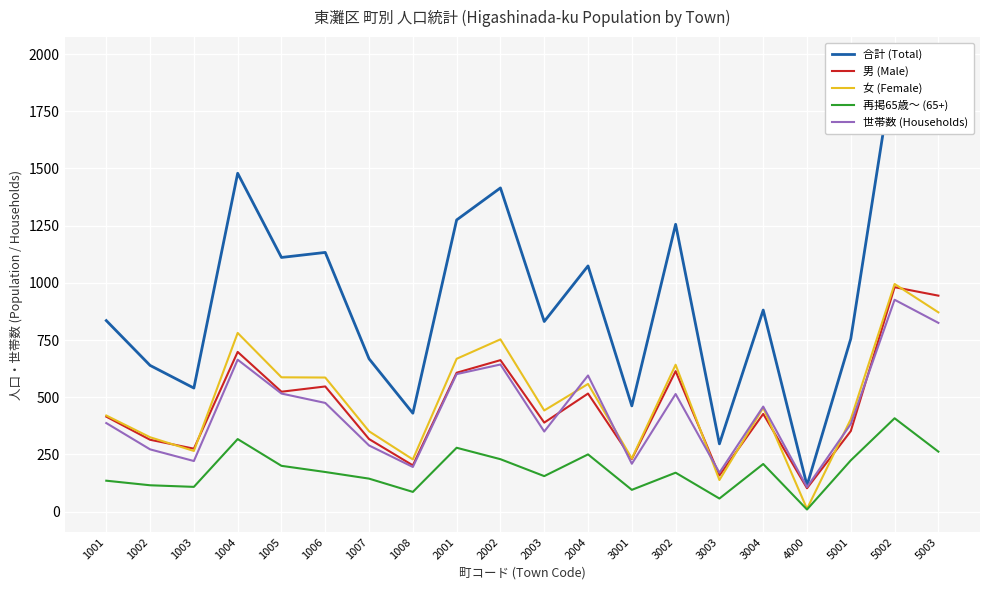

What is the total value across all series at 3001?

1228